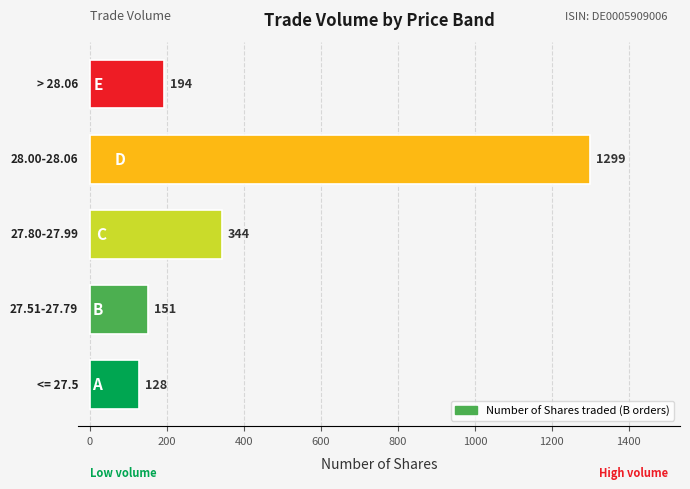

What is the difference between the second highest and second lowest values?

193